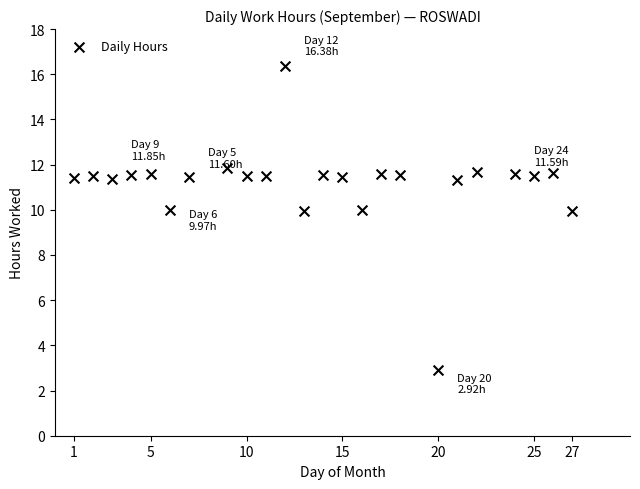

What is the range of Y values (max minus min)?

13.5